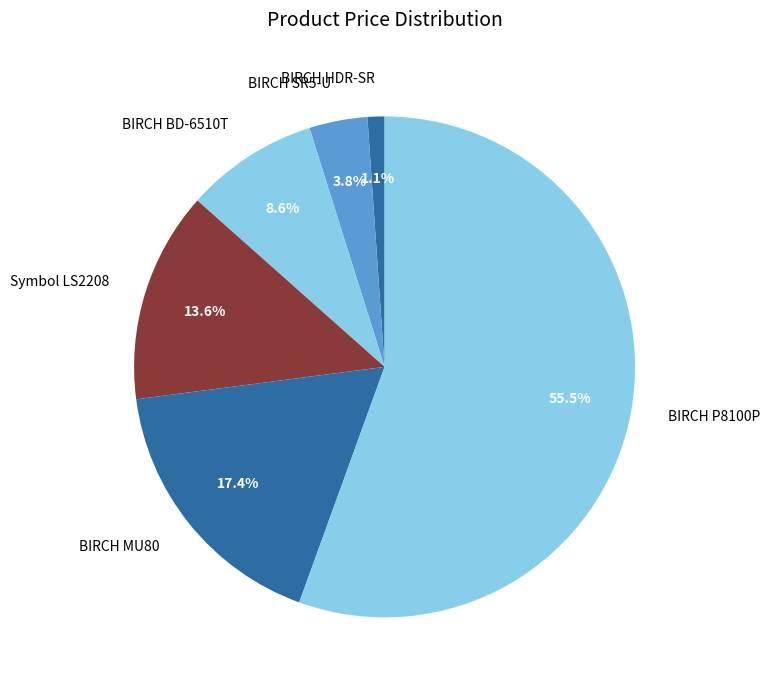

Which category has the biggest portion of the pie?

BIRCH P8100P